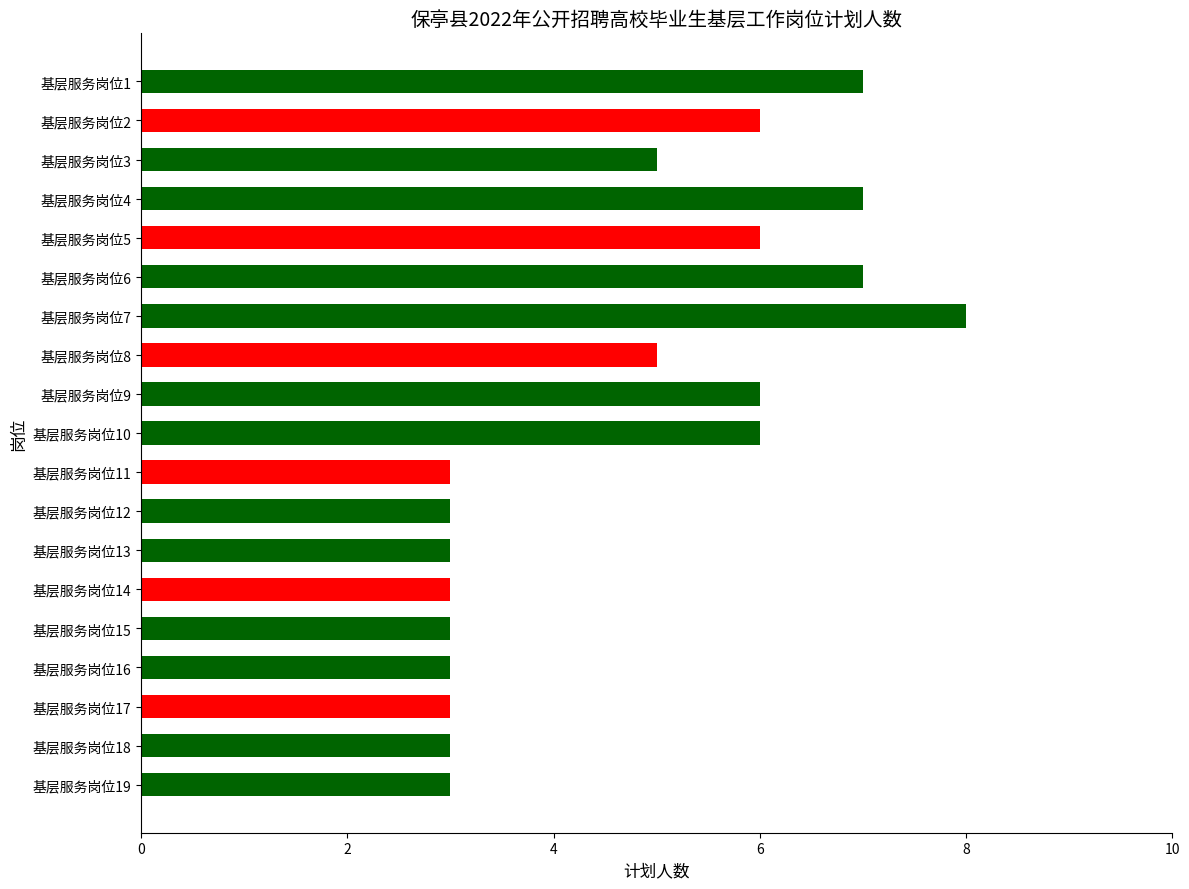

What is the difference between the maximum and minimum values?

5